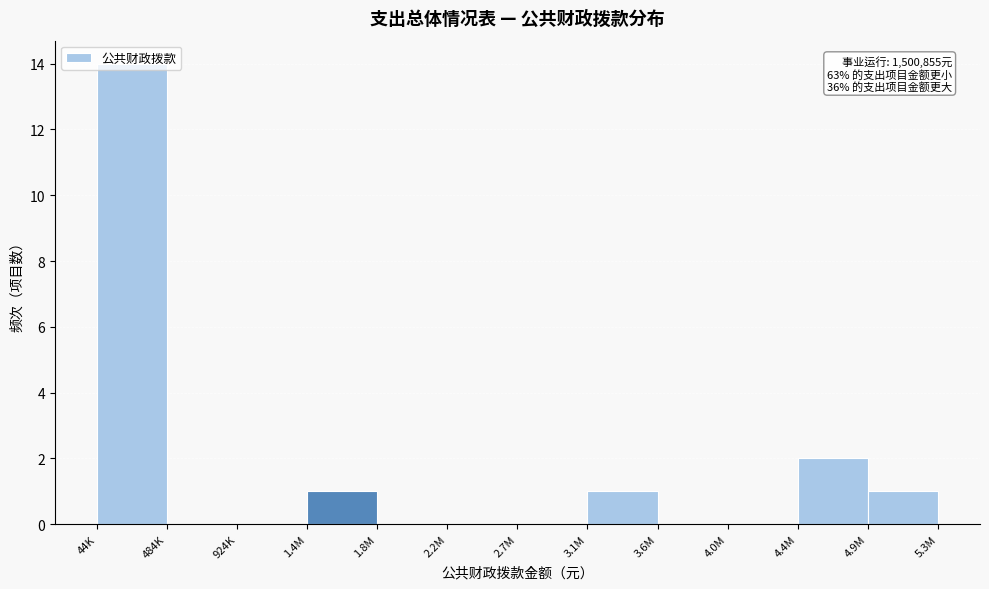

The chart shows a value of -7 at 484K. True or false?

False